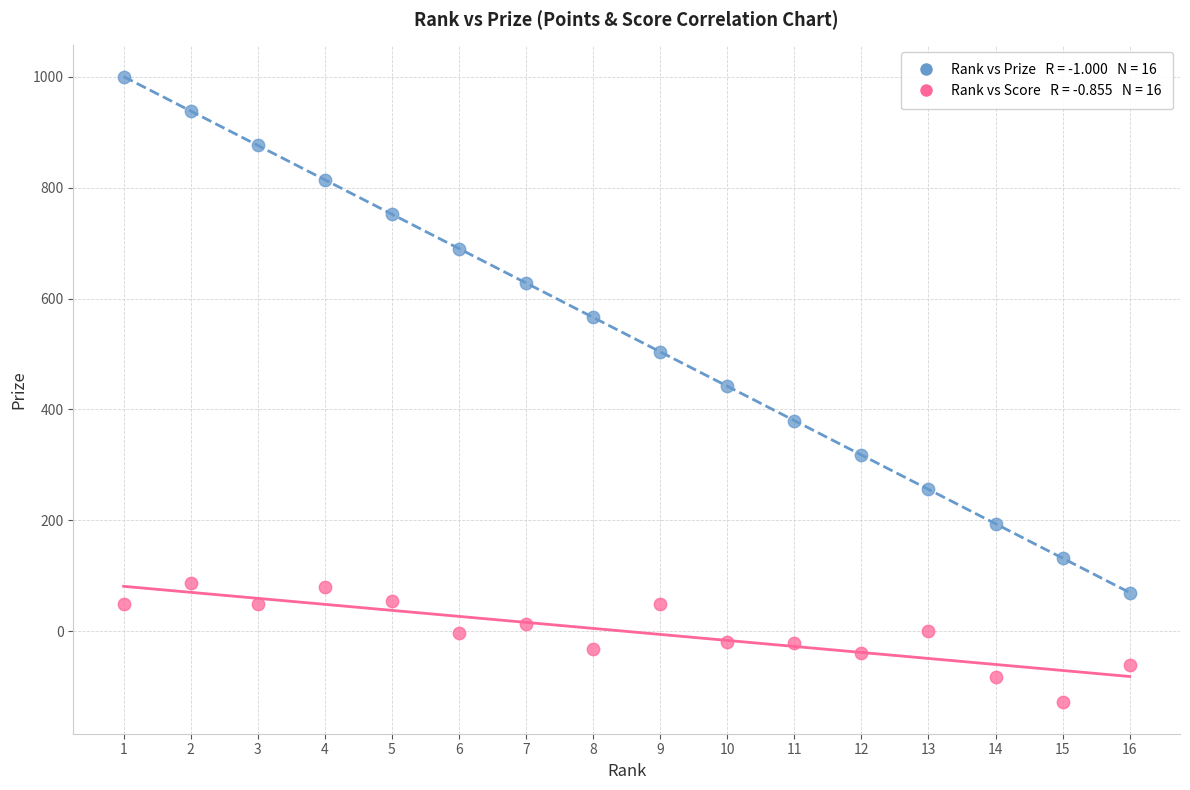

Across all data points, what is the range of X values (max minus min)?

15